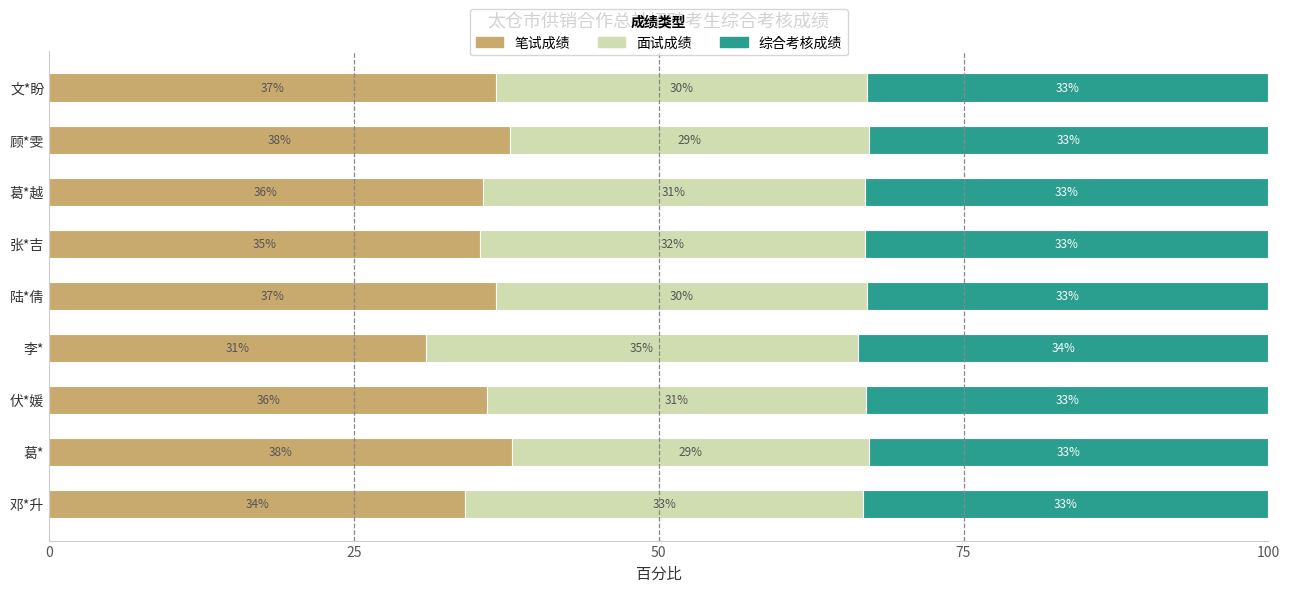

At which label does 笔试成绩 reach its minimum?

李*